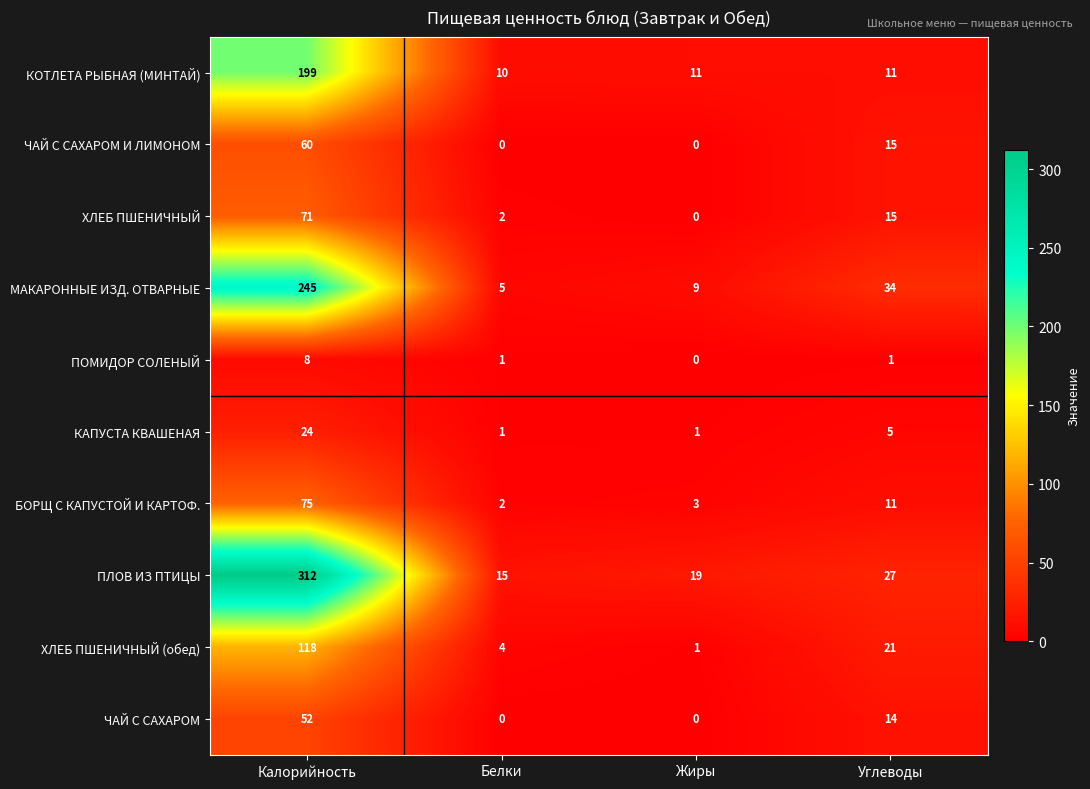

Rank the categories by МАКАРОННЫЕ ИЗД. ОТВАРНЫЕ value from highest to lowest.

Калорийность, Углеводы, Жиры, Белки